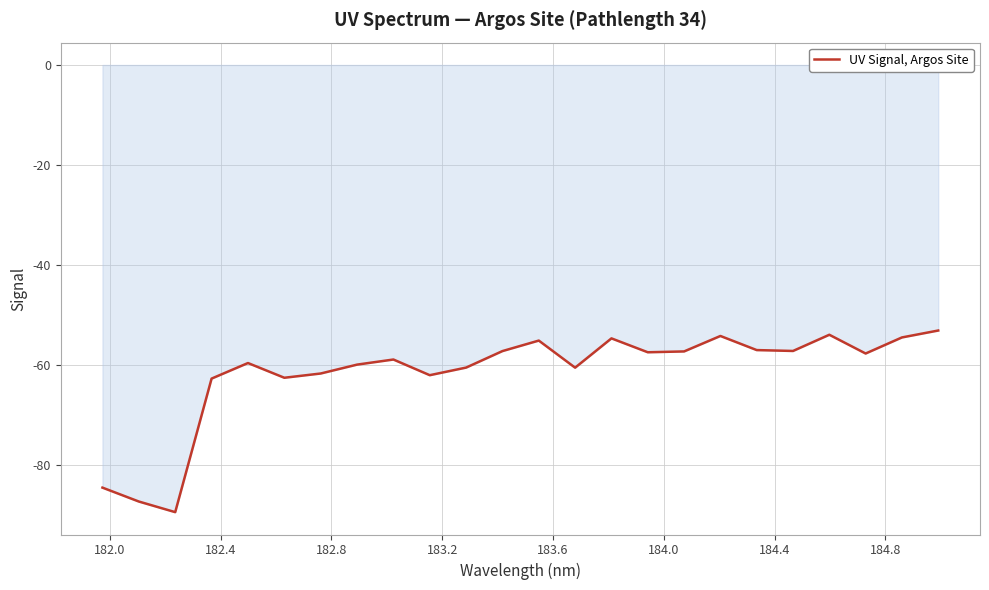

What is the difference between the maximum and minimum values?

36.3